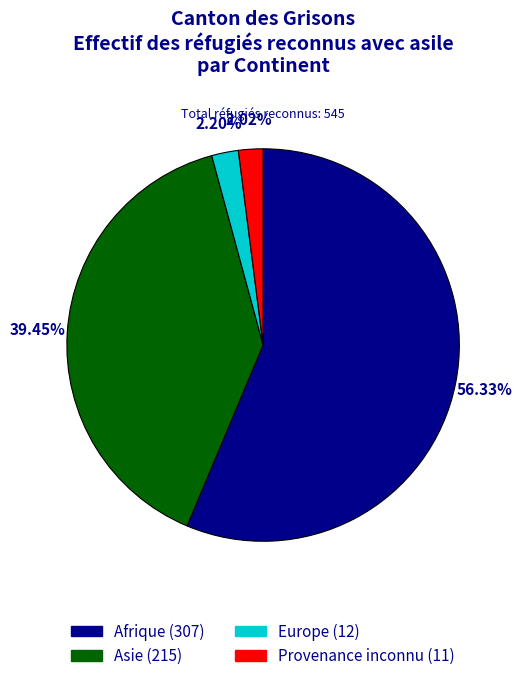

To the nearest percent, what is the difference between the largest and smallest slice percentages?

54%